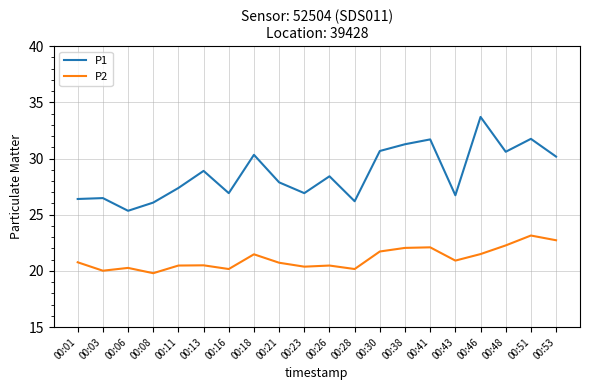

In P1, how many points are lower than both neighbors (excluding endpoints)?

6